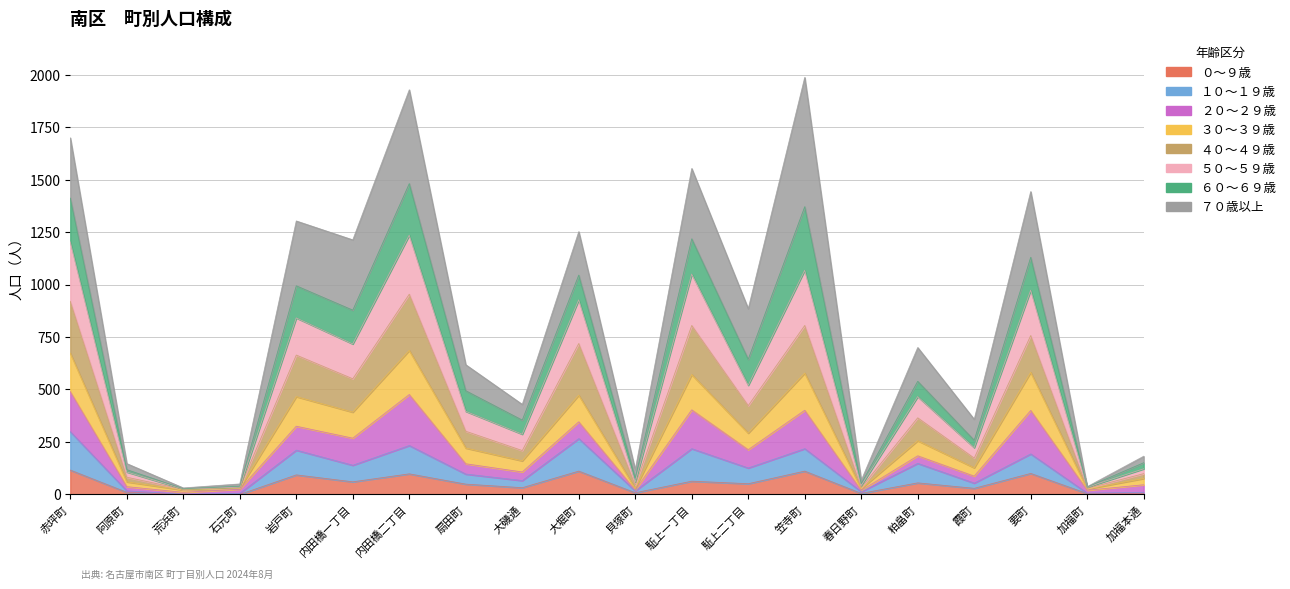

What is the difference between the maximum and minimum values in the ０～９歳 series?

116